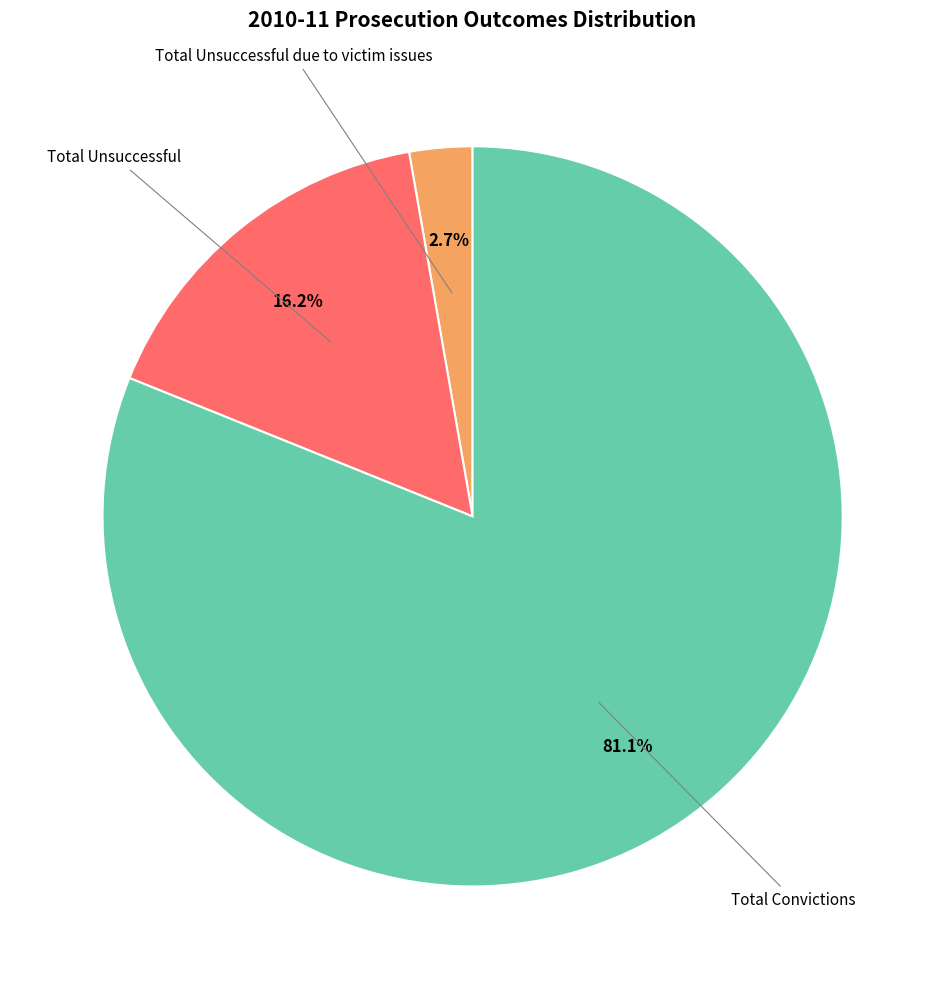

To the nearest percent, what is the average slice percentage?

33%